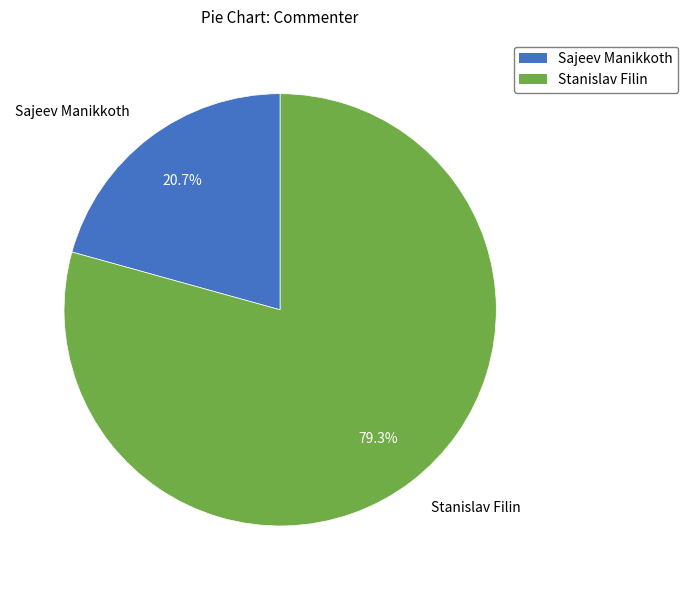

To the nearest percent, what is the difference between the Stanislav Filin and Sajeev Manikkoth slice percentages?

59%